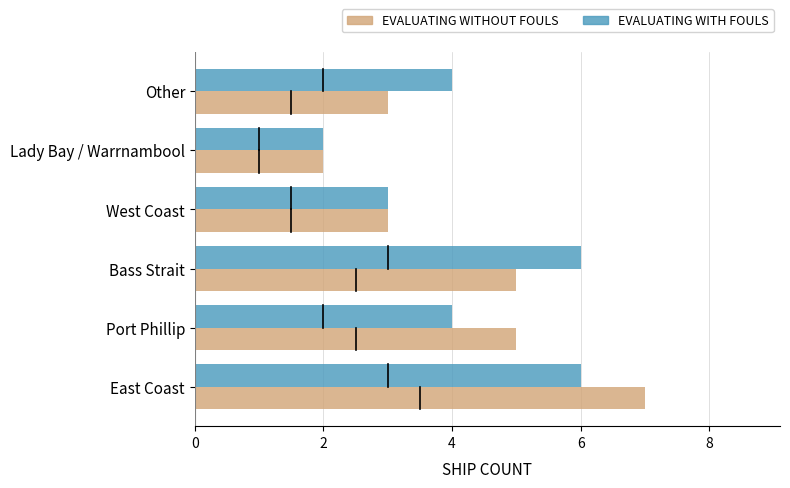

Which series has the widest spread of values?

EVALUATING WITHOUT FOULS